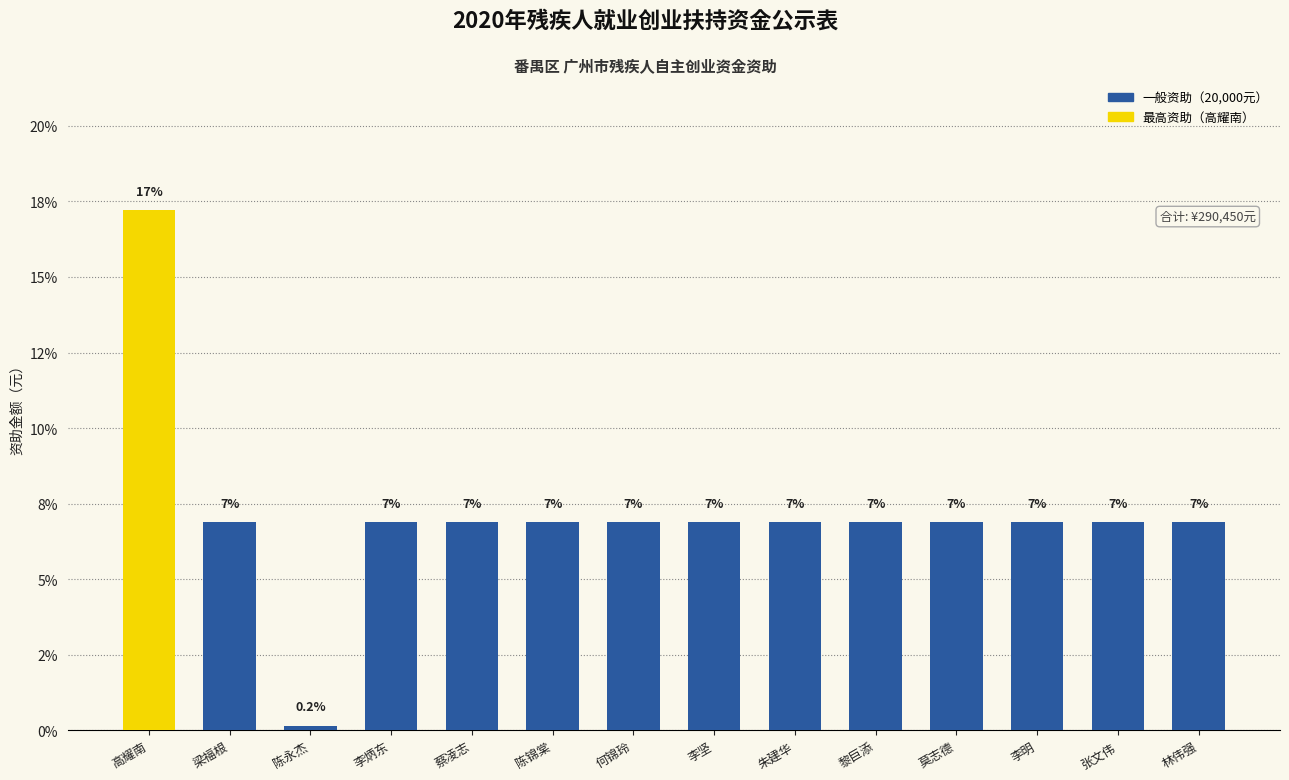

List the labels in order of value, largest first.

高耀南, 梁福根, 李炳东, 蔡凌志, 陈锦棠, 何锦玲, 李坚, 朱建华, 黎巨添, 莫志德, 李明, 张文伟, 林伟强, 陈永杰